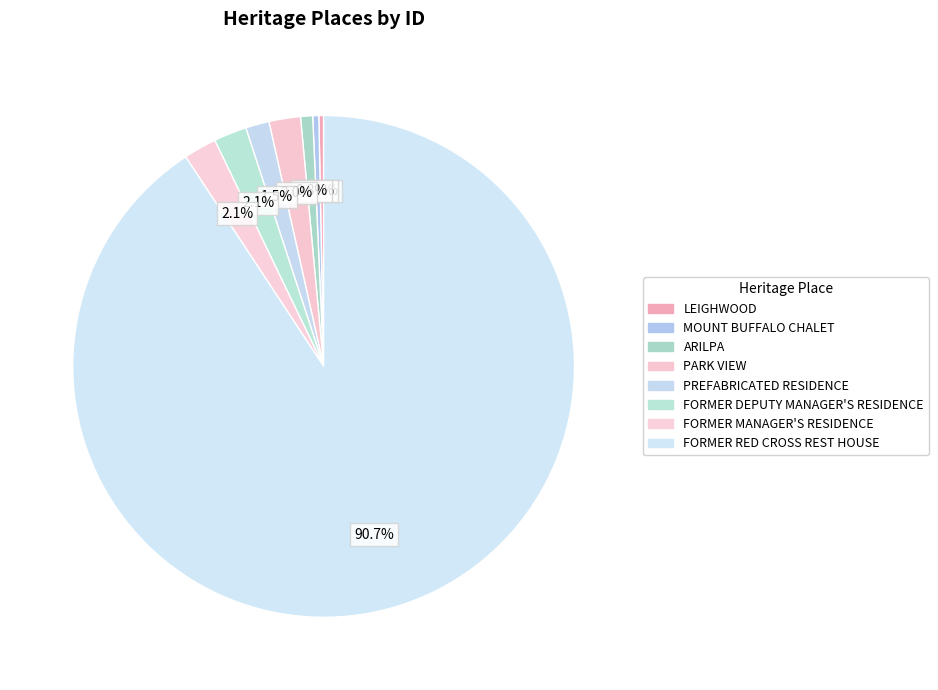

What is the change in value from PARK VIEW to FORMER MANAGER'S RESIDENCE?

+203